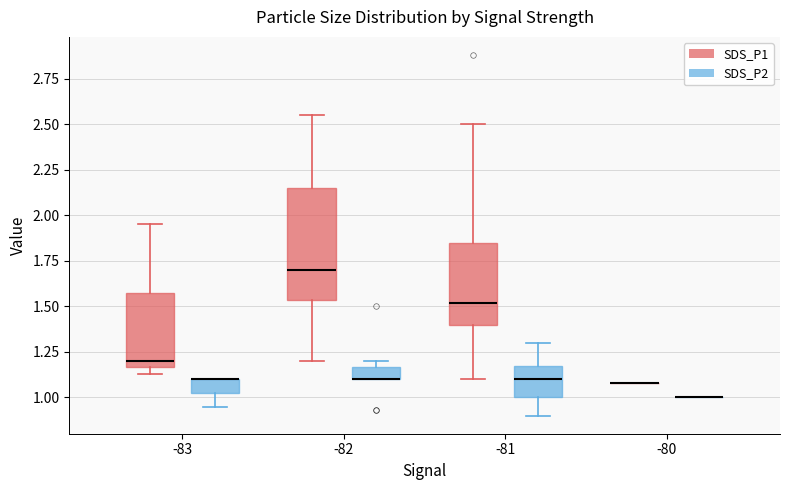

Which box is the tallest, from its lower edge to its upper edge?

-82 (SDS_P1)